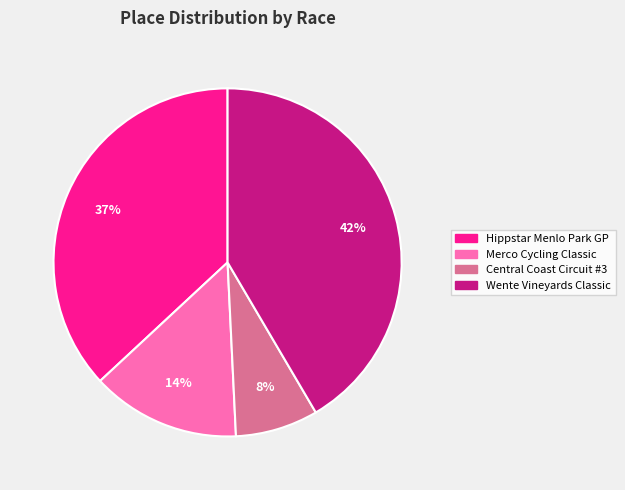

To the nearest percent, what is the average slice percentage?

25%